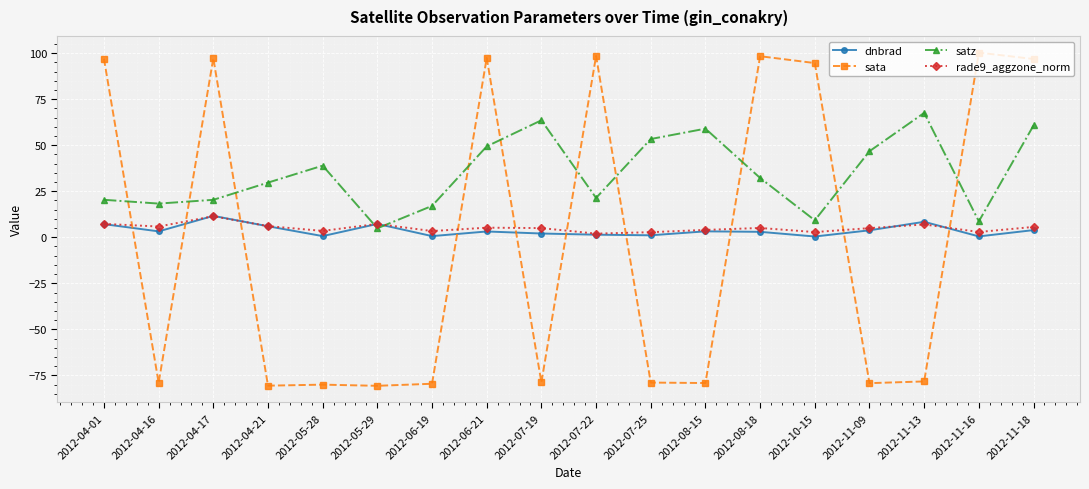

What is the maximum value shown in the chart?

100.3